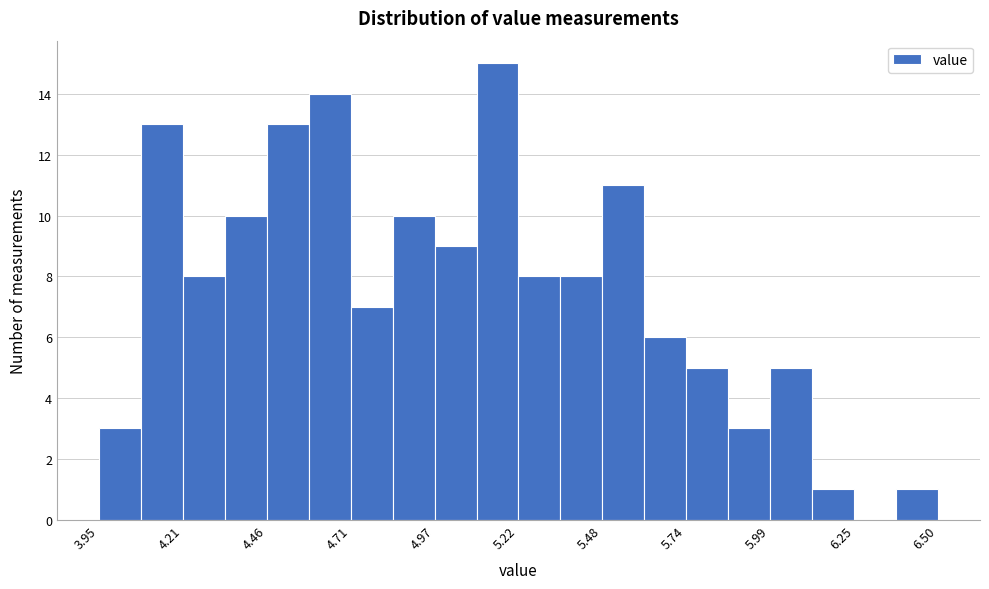

Read against the x-axis, roughly where is the centre of the tallest bar?

5.15